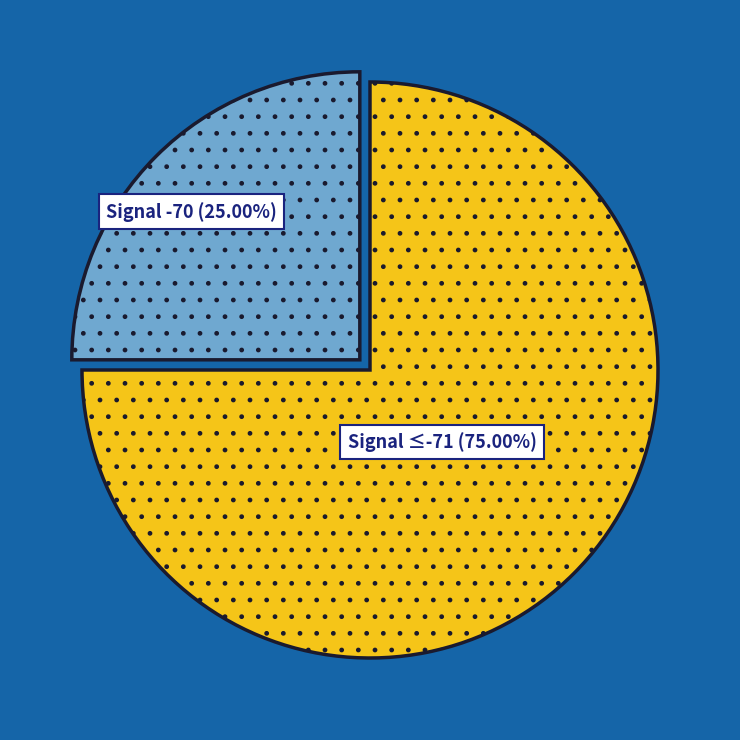

Does any single category account for the majority?

Yes